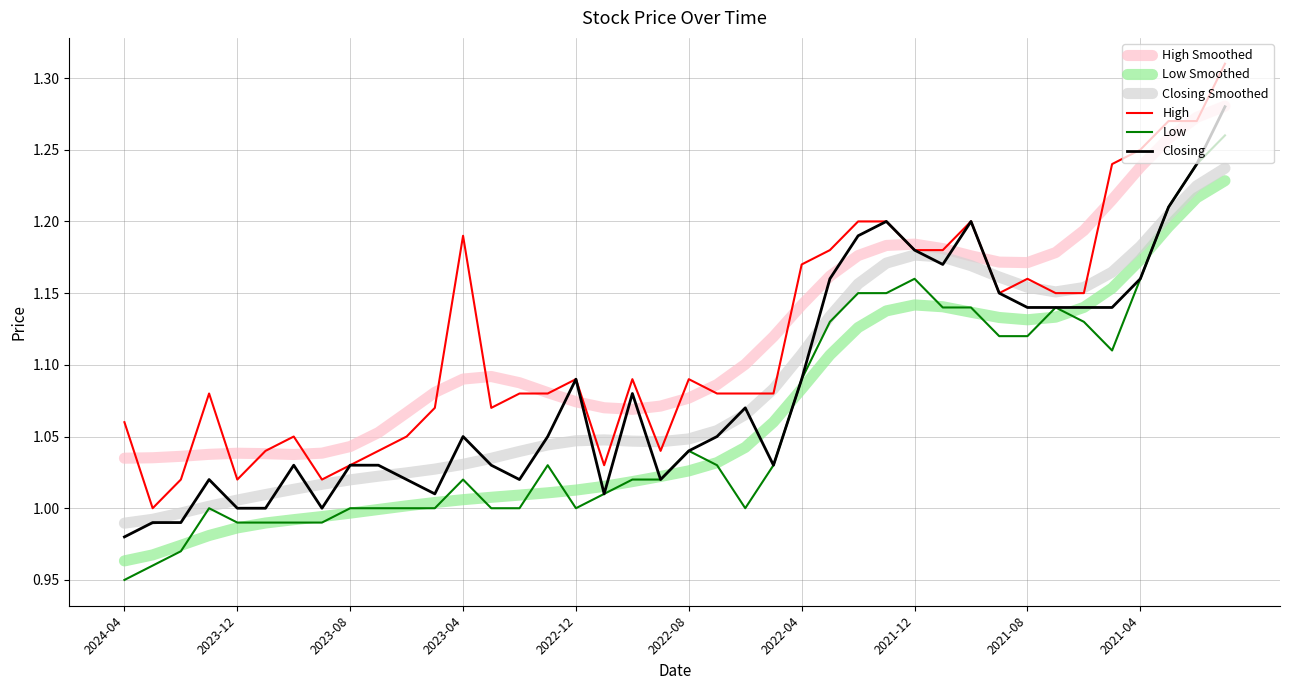

True or false: High Smoothed and Closing Smoothed cross at least once.

False